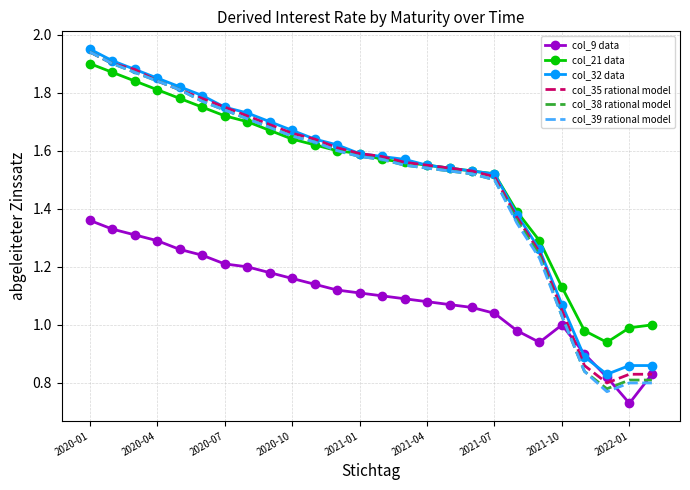

Which series ends up on top after the final intersection of col_9 data and col_39 rational model?

col_9 data